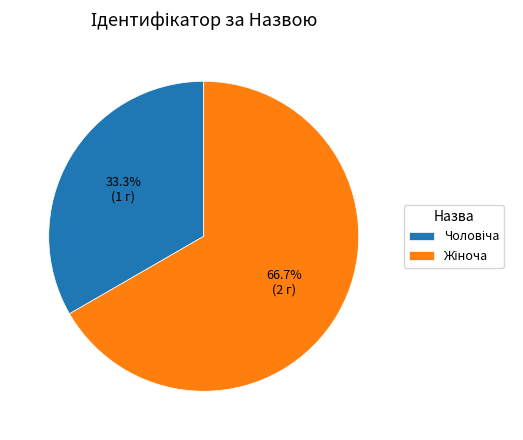

Is there a majority slice in this chart?

Yes